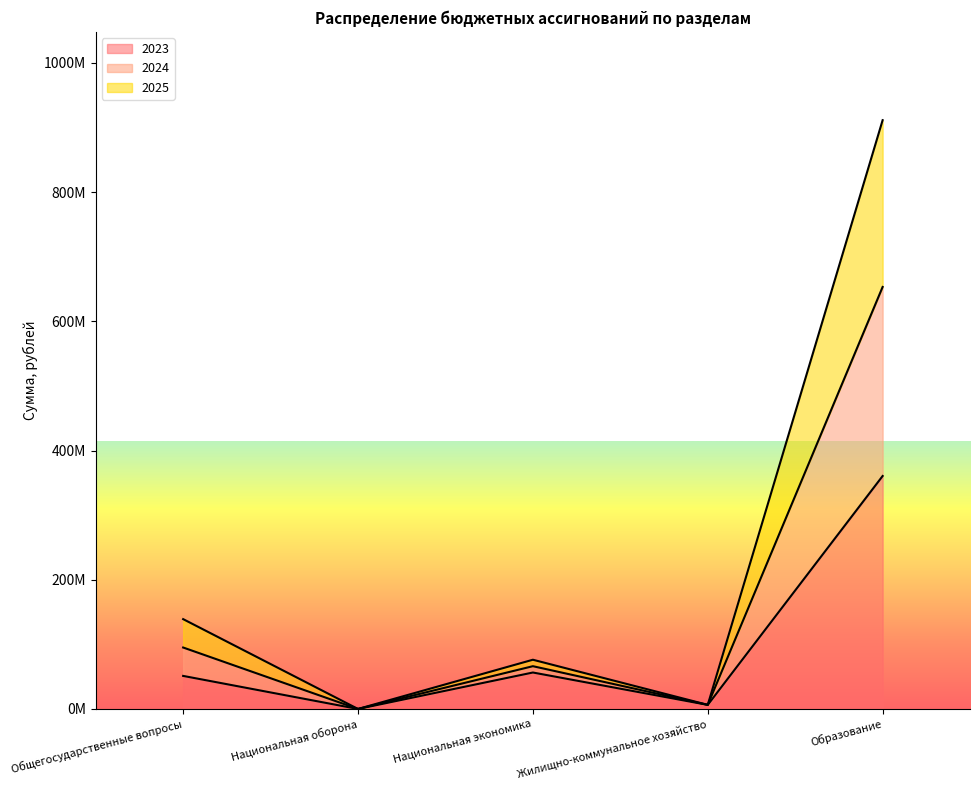

How many categories are shown in the chart?

5